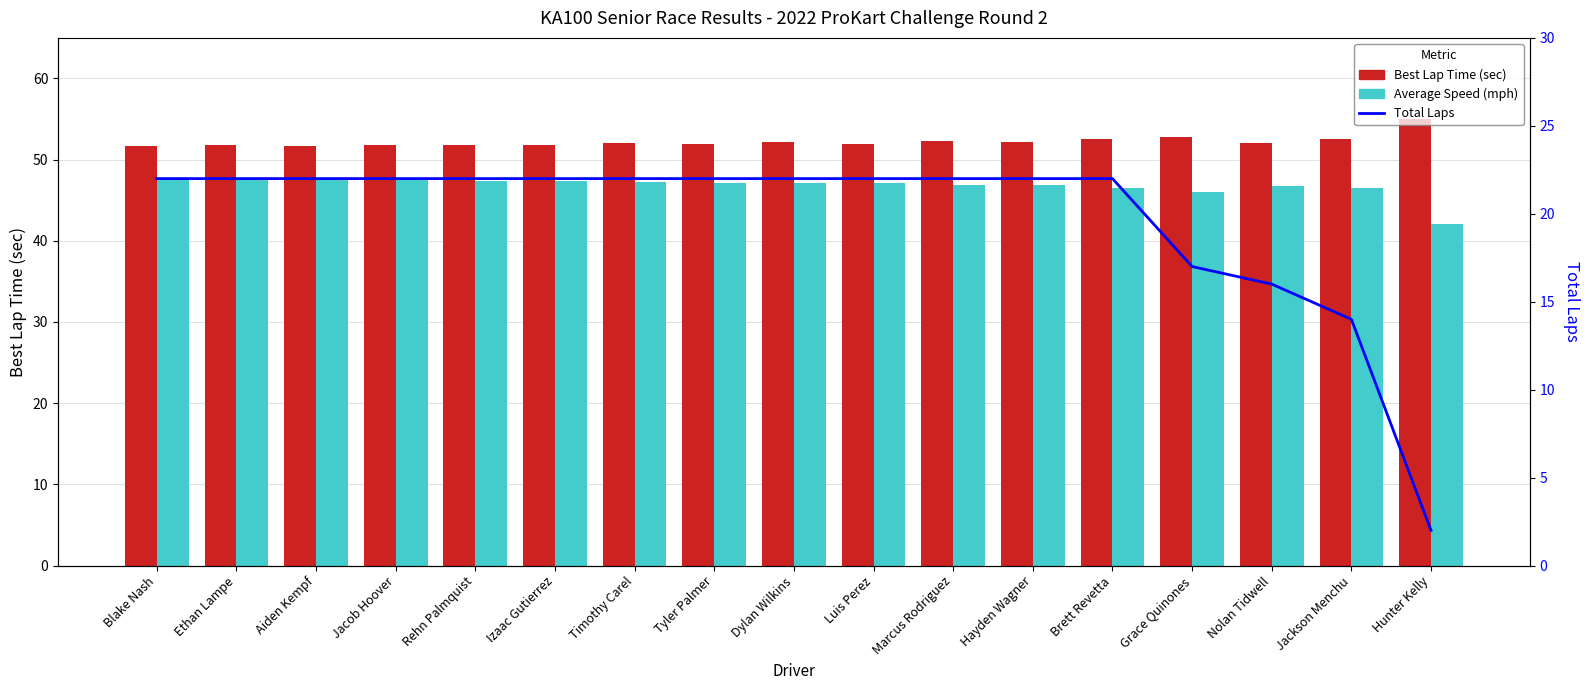

Rank the categories by Average Speed (mph) value from lowest to highest.

Hunter Kelly, Grace Quinones, Jackson Menchu, Brett Revetta, Nolan Tidwell, Hayden Wagner, Marcus Rodriguez, Luis Perez, Dylan Wilkins, Tyler Palmer, Timothy Carel, Izaac Gutierrez, Rehn Palmquist, Jacob Hoover, Aiden Kempf, Ethan Lampe, Blake Nash